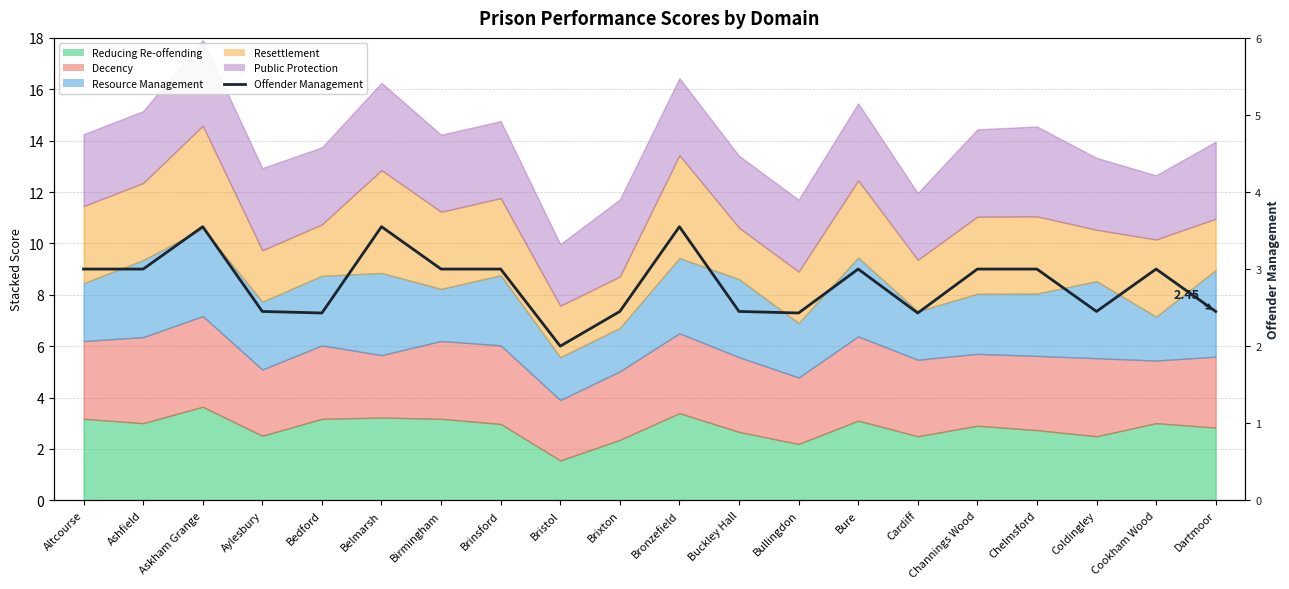

At which category does the chart reach its minimum across all series?

Bristol